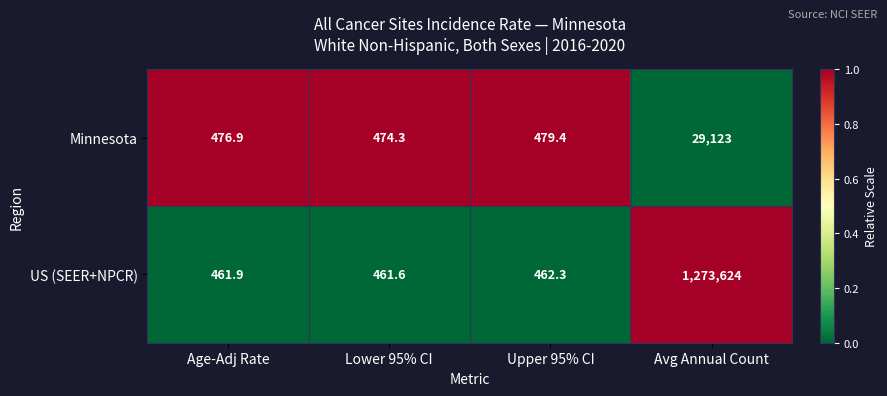

Which label corresponds to the largest value in the chart?

Avg Annual Count